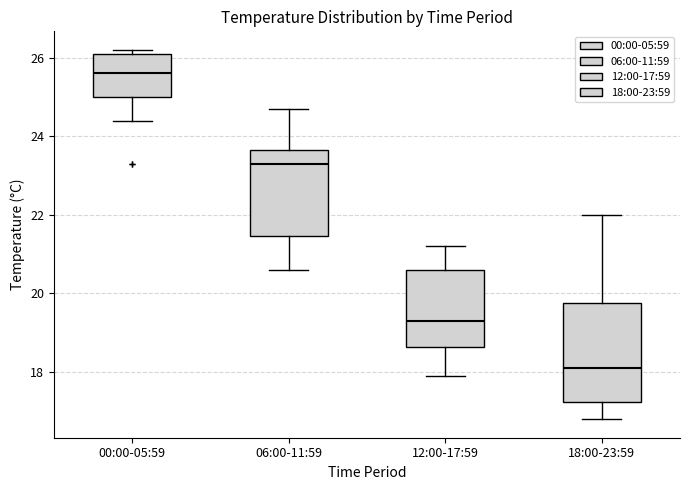

Reading left to right, transcribe this box plot: for each box, give where its median line is, the range the box spans, and where its two whiskers end, as read against the y-axis. The values are not printed on the chart, so give them approximately, as read against the axis.

00:00-05:59: median 25.6, box 25.0 to 26.2, whiskers 24.4 to 26.2 (just above the box's upper edge)
06:00-11:59: median 23.4, box 21.4 to 23.6, whiskers 20.6 to 24.8
12:00-17:59: median 19.4, box 18.6 to 20.6, whiskers 18.0 to 21.2
18:00-23:59: median 18.2, box 17.2 to 19.8, whiskers 16.8 to 22.0